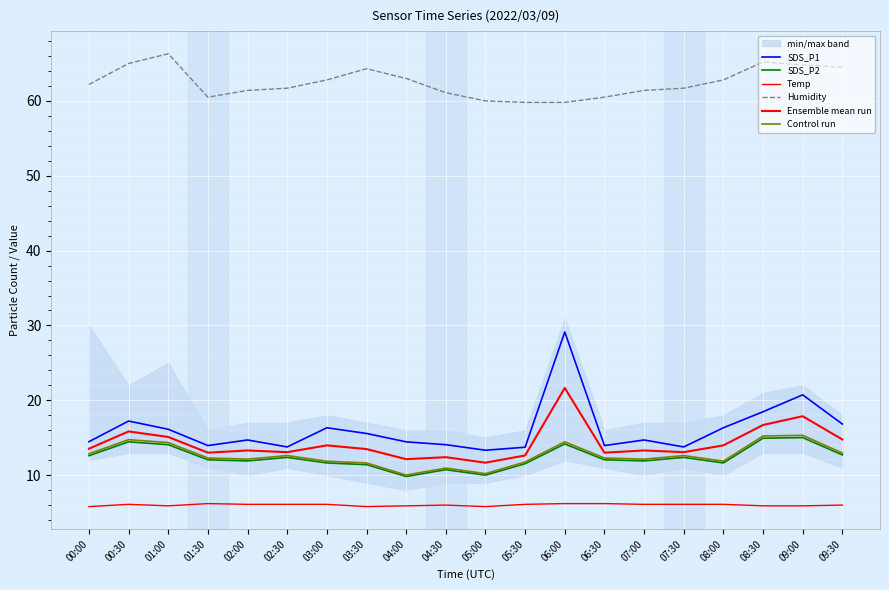

What are all the series names shown in the legend?

SDS_P1, SDS_P2, Temp, Humidity, Ensemble mean run, Control run